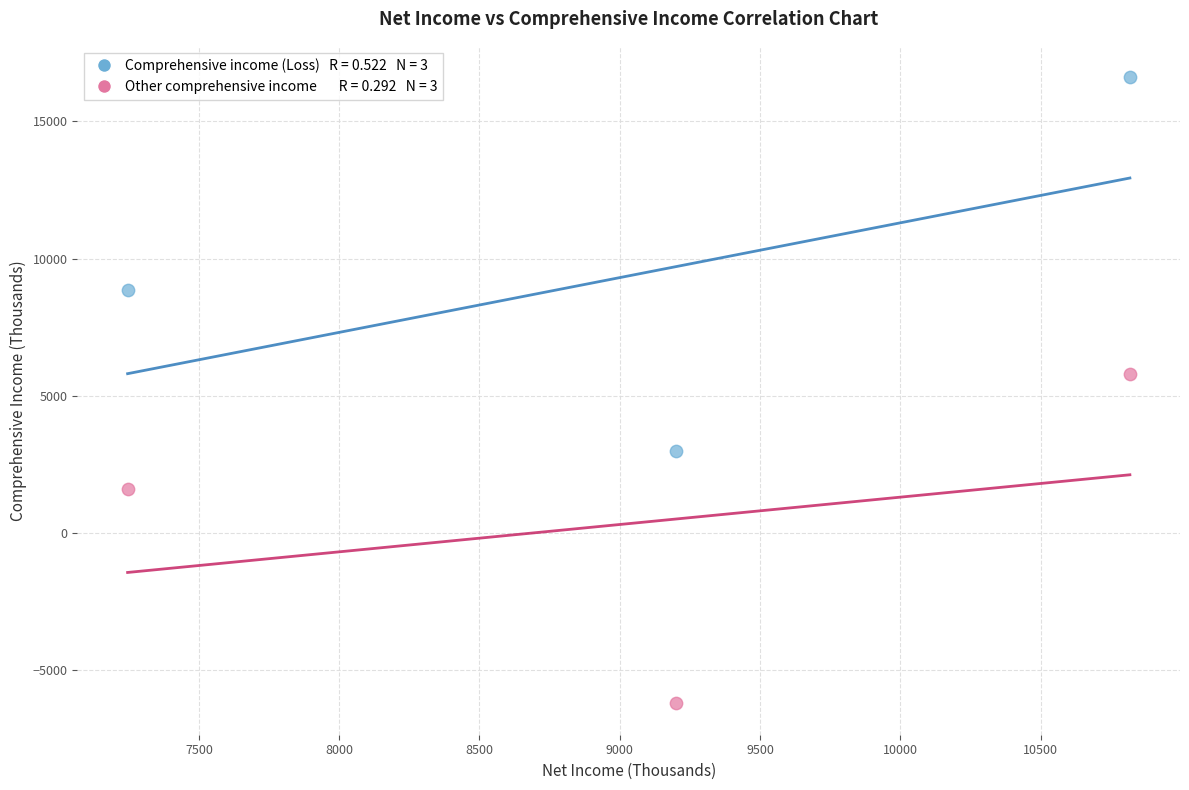

Across all data points, what is the average X value?

9088